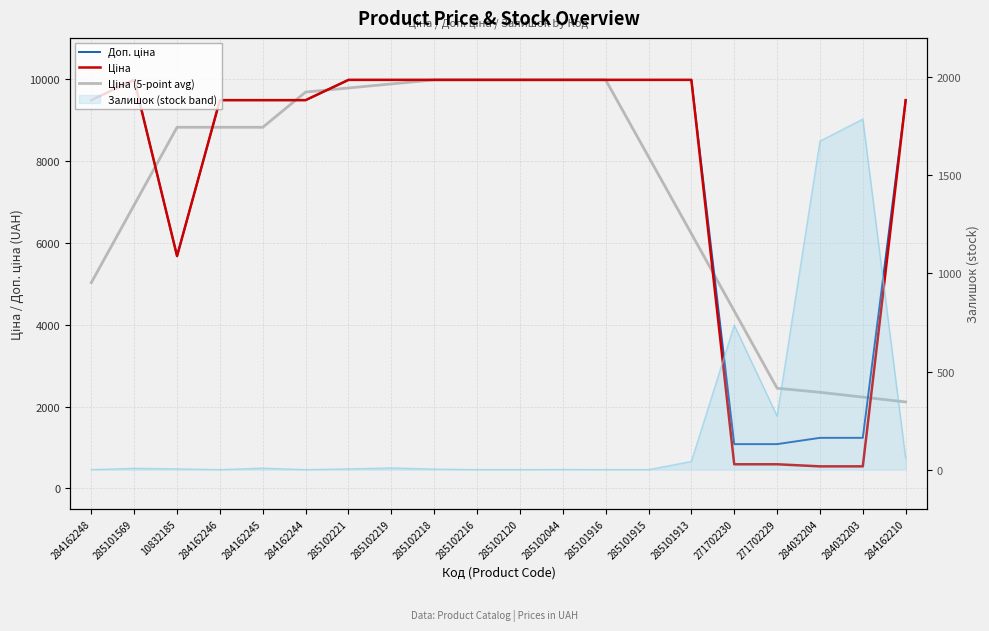

What is the maximum value for Ціна?

9975.0